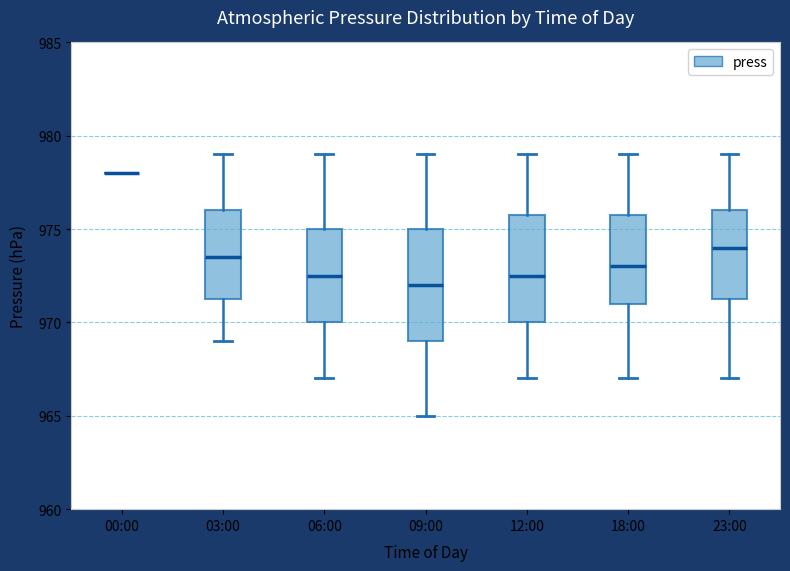

Reading left to right, transcribe this box plot: for each box, give where its median line is, the range the box spans, and where its two whiskers end, as read against the y-axis. The values are not printed on the chart, so give them approximately, as read against the axis.

00:00: box collapsed to a line at 978.0, whiskers 978.0 to 978.0
03:00: median 973.5, box 971.5 to 976.0, whiskers 969.0 to 979.0
06:00: median 972.5, box 970.0 to 975.0, whiskers 967.0 to 979.0
09:00: median 972.0, box 969.0 to 975.0, whiskers 965.0 to 979.0
12:00: median 972.5, box 970.0 to 976.0, whiskers 967.0 to 979.0
18:00: median 973.0, box 971.0 to 976.0, whiskers 967.0 to 979.0
23:00: median 974.0, box 971.5 to 976.0, whiskers 967.0 to 979.0